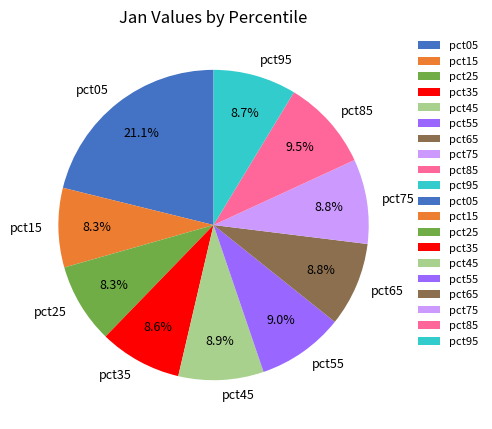

Between pct05 and pct95, which is larger?

pct05